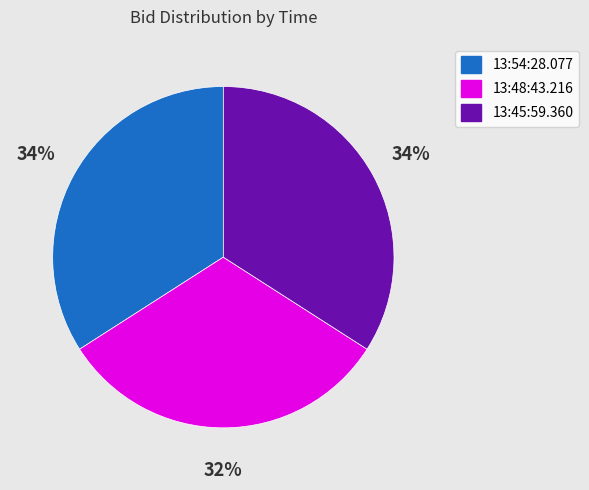

Which slice is the smallest?

13:48:43.216